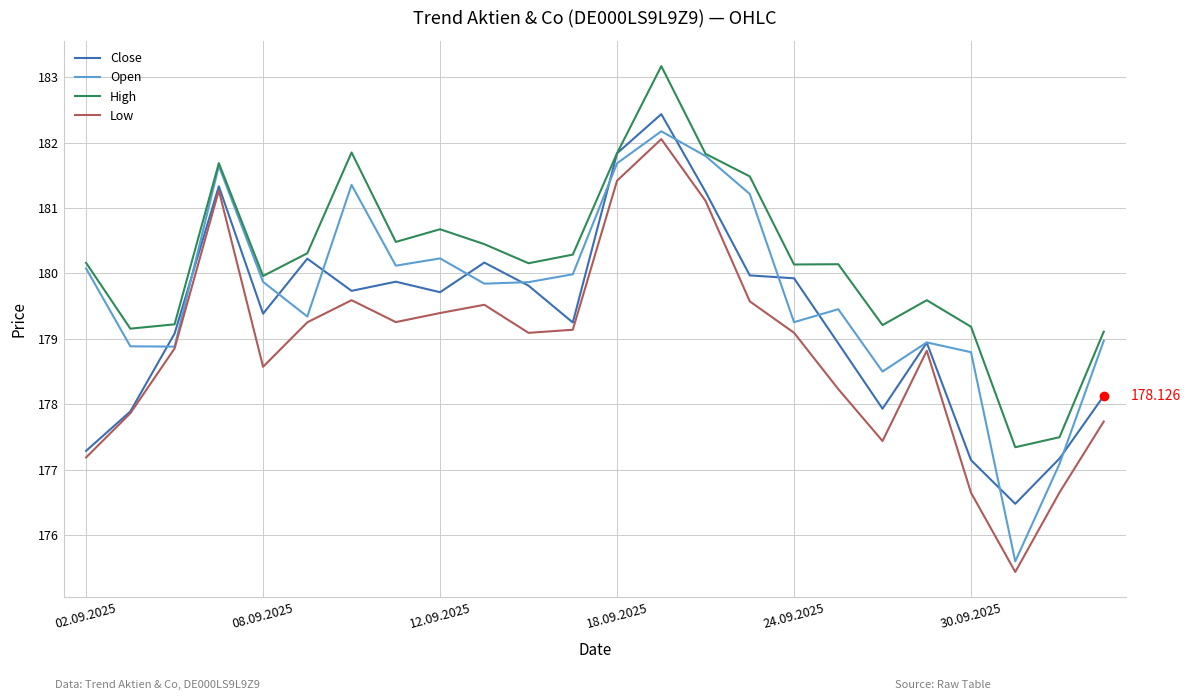

What is the difference between the maximum and minimum values in the Open series?

6.6